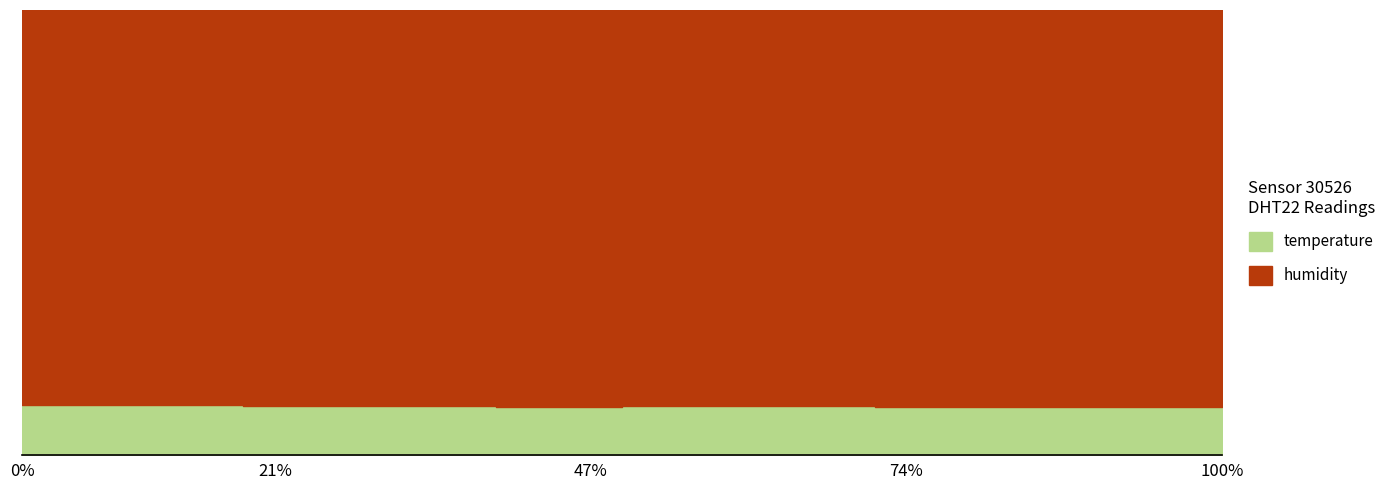

Read the temperature value at 00:17.

12.2